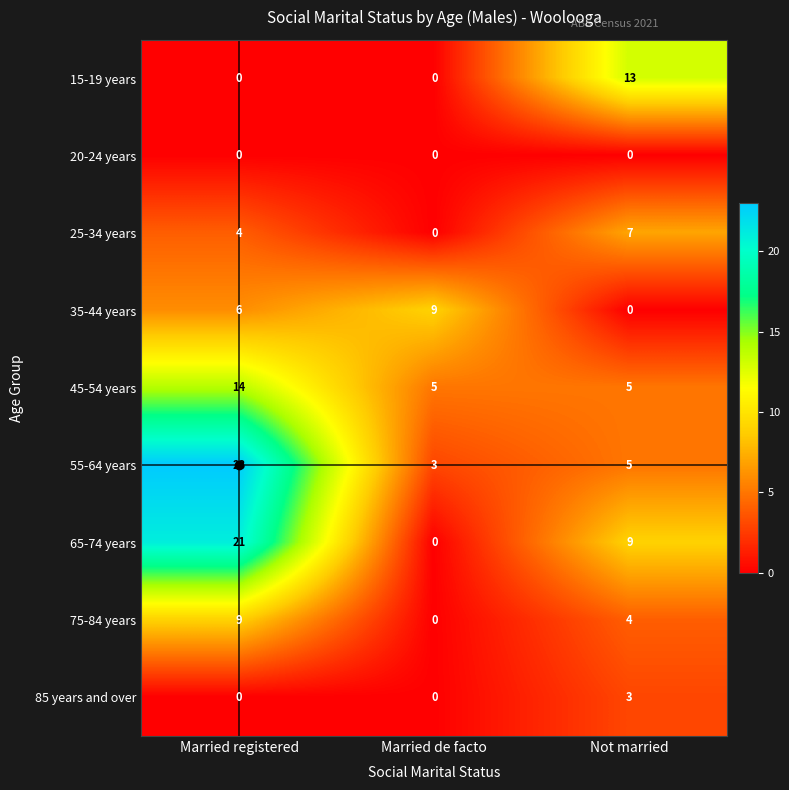

What is the sum of all 15-19 years values?

13